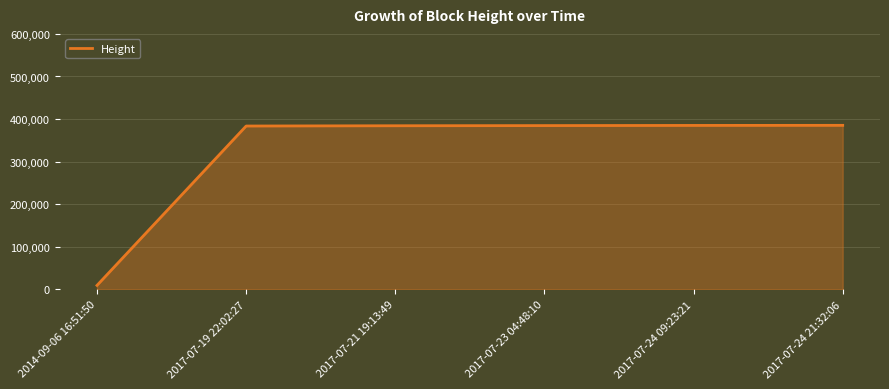

What position from the right is 2017-07-21 19:13:49?

4